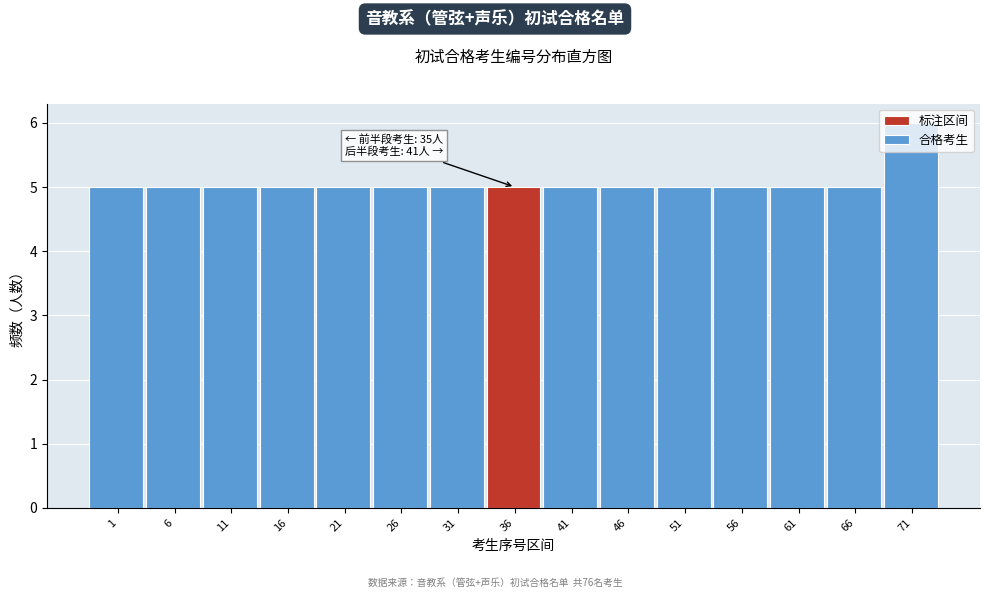

The value at 26 is 5. True or false?

True